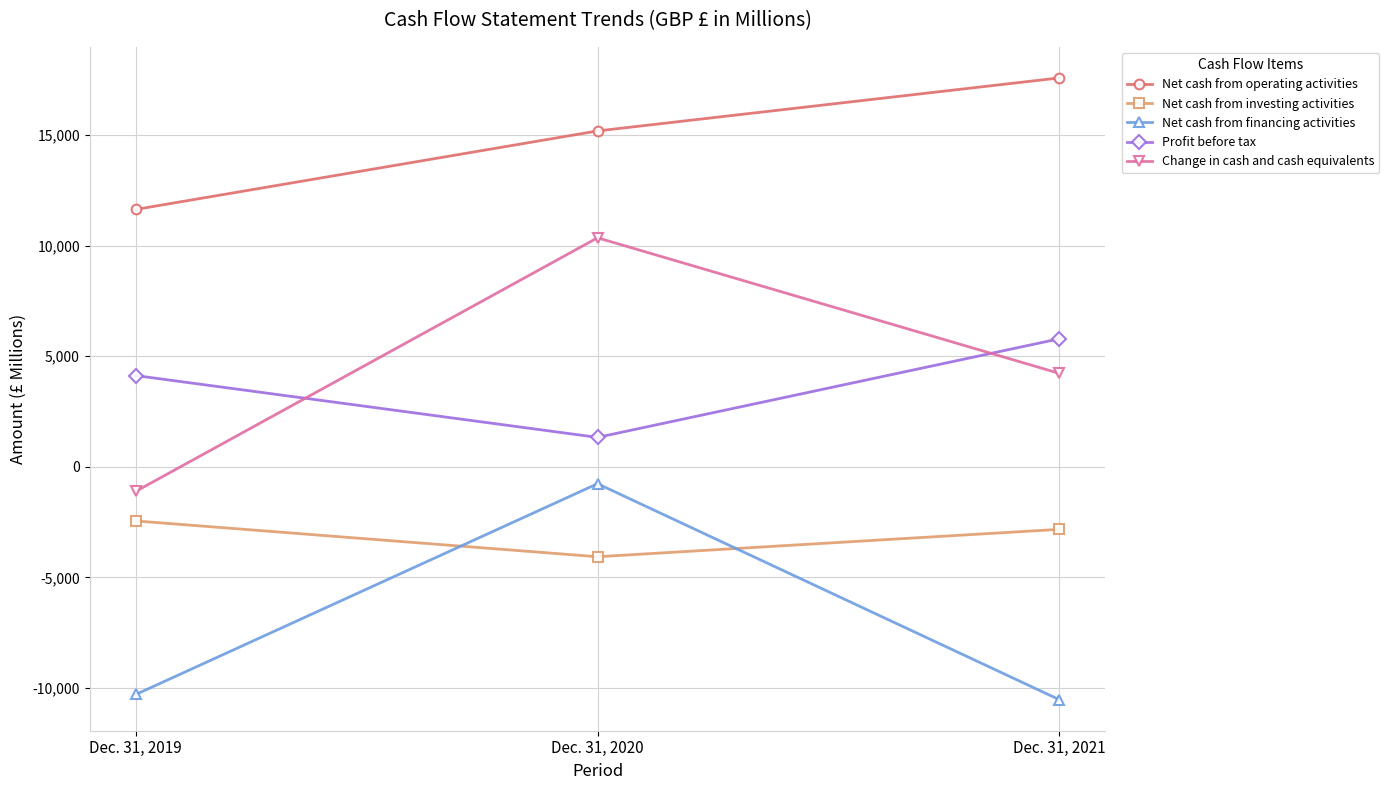

How many data points in Net cash from operating activities are less than 15182?

1